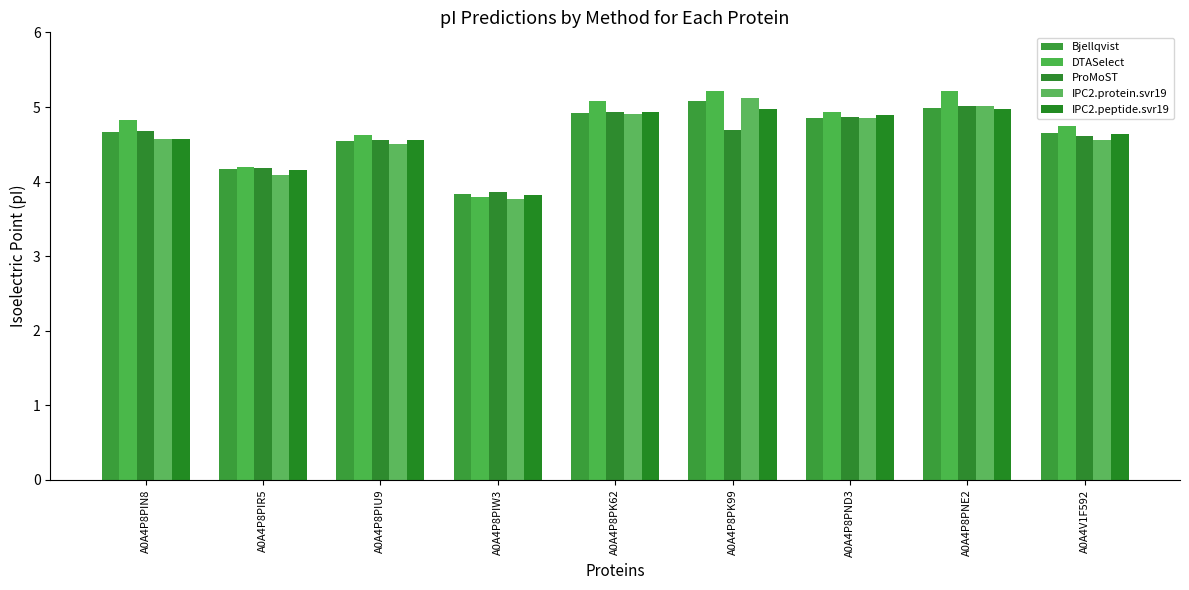

What is the label of the 7th bar from the left?

A0A4P8PND3